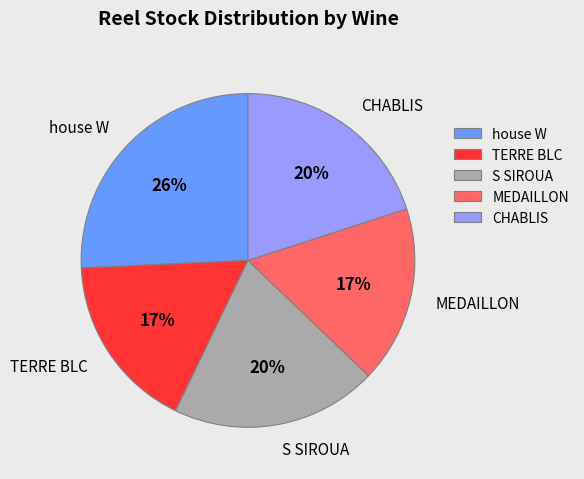

How many segments does this pie chart have?

5